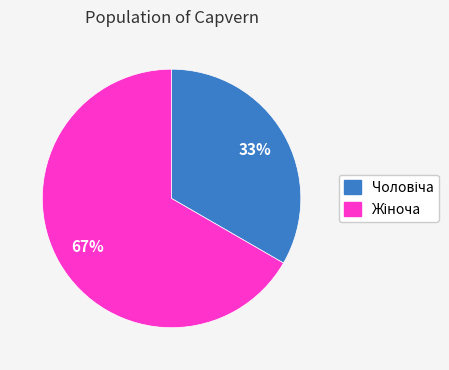

Count the number of slices in the pie.

2